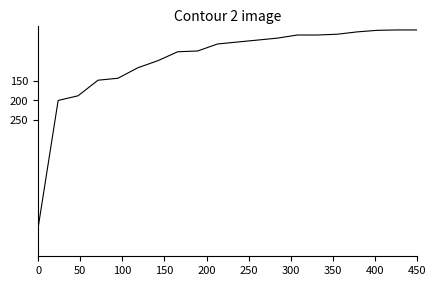

What is the difference between the maximum and minimum values?

506